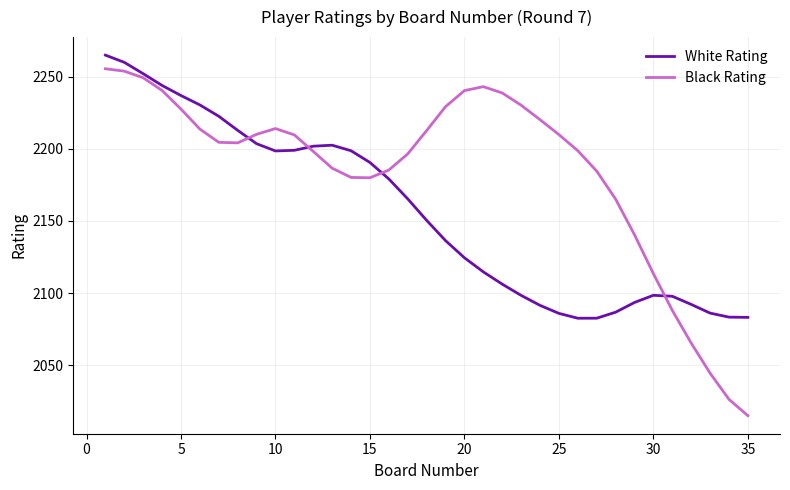

What is the minimum value for Black Rating?

2015.1